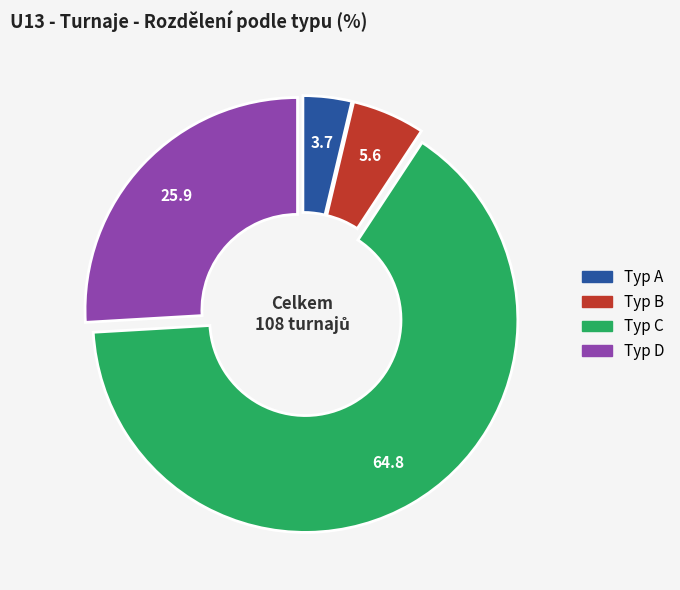

What is the ratio of the value at Typ C to the value at Typ D?

2.5